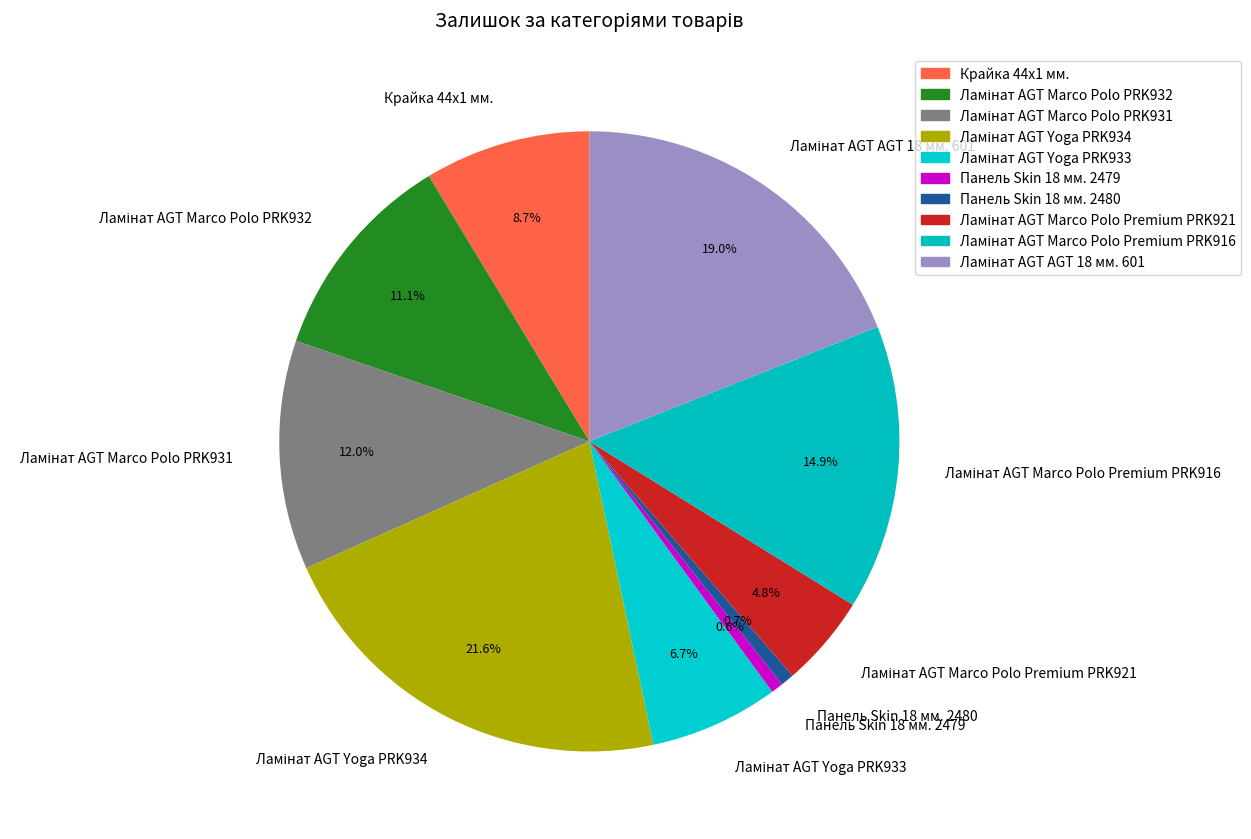

How many slices are in this pie chart?

10